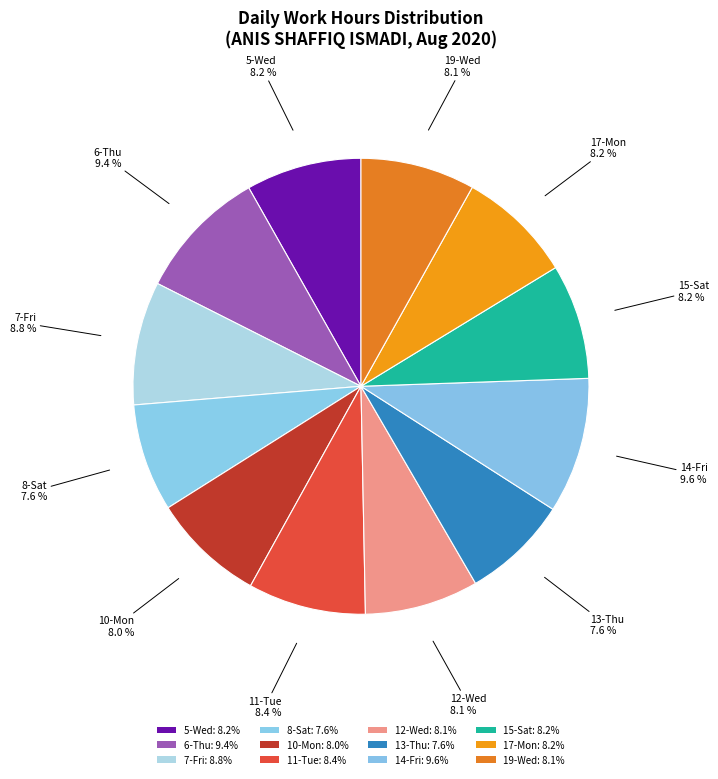

How much of the chart is everything except 12-Wed?

91.9%